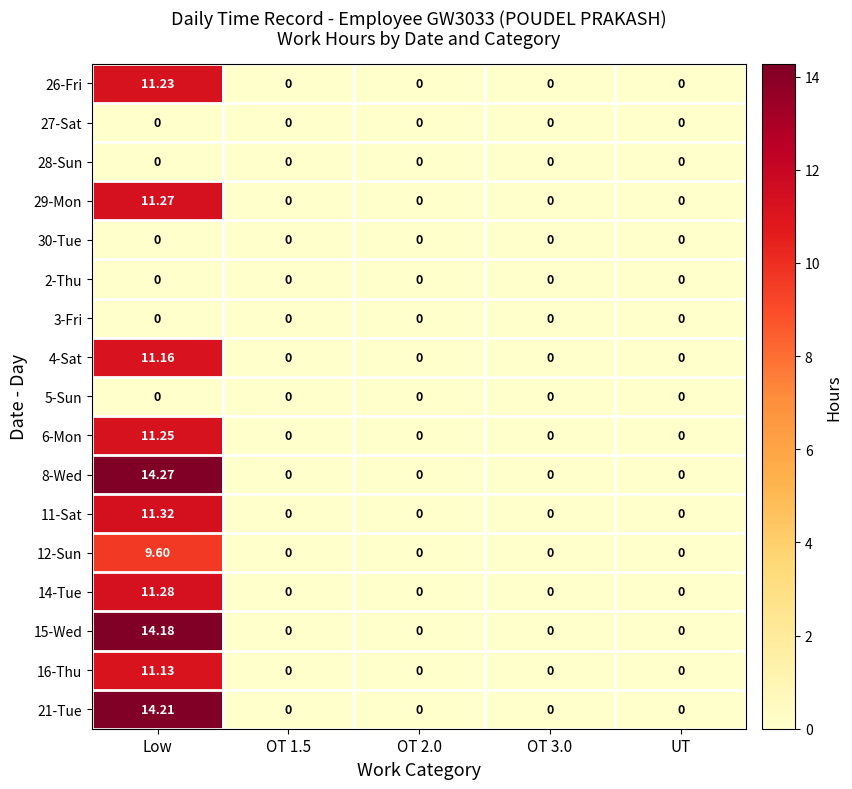

At which category is the sum across all series the highest?

Low